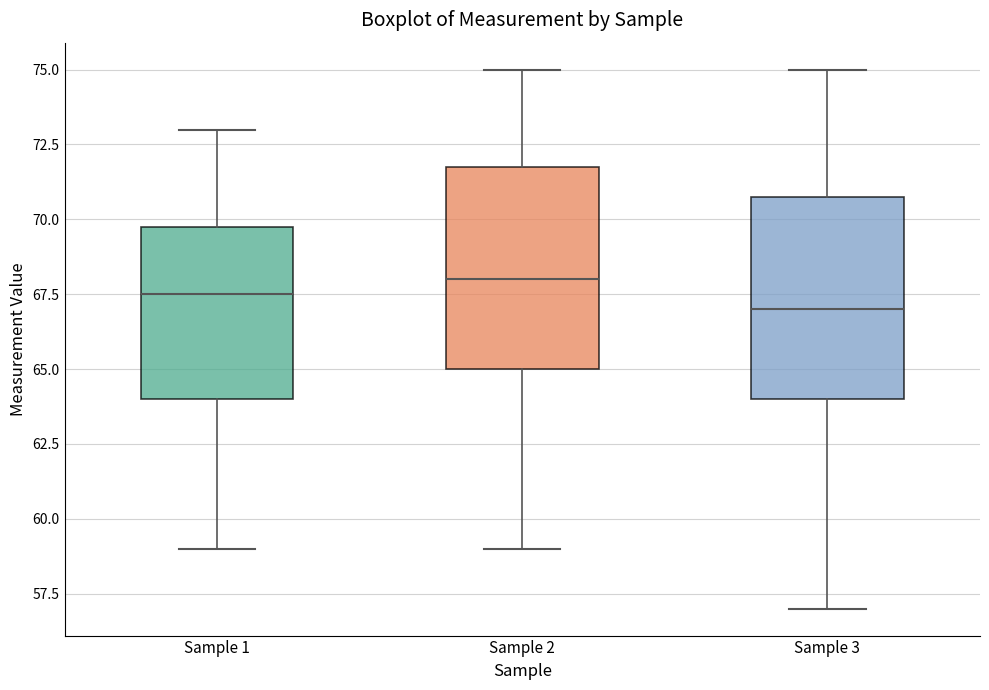

Which box has the highest median line?

Sample 2